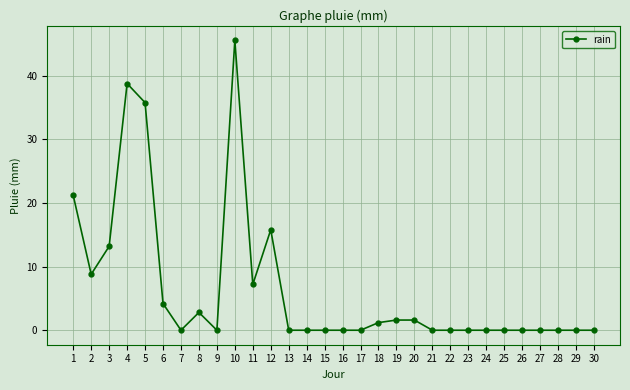

At which category does the data reach its first local peak?

4